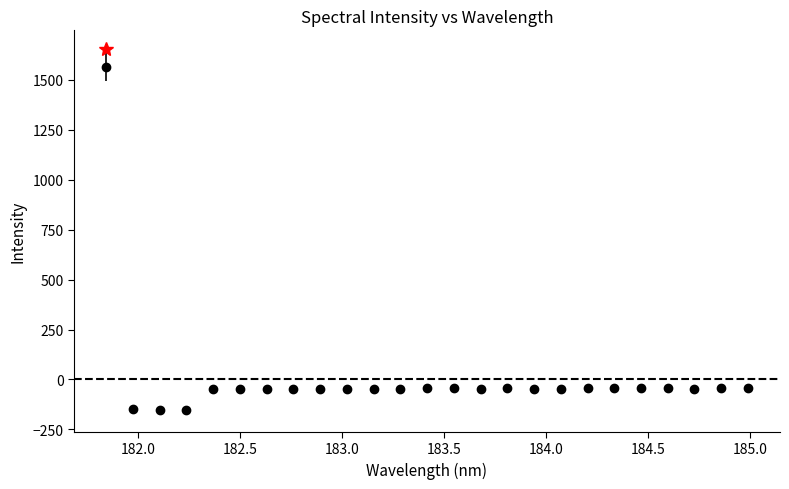

What is the greatest value displayed?

-42.4